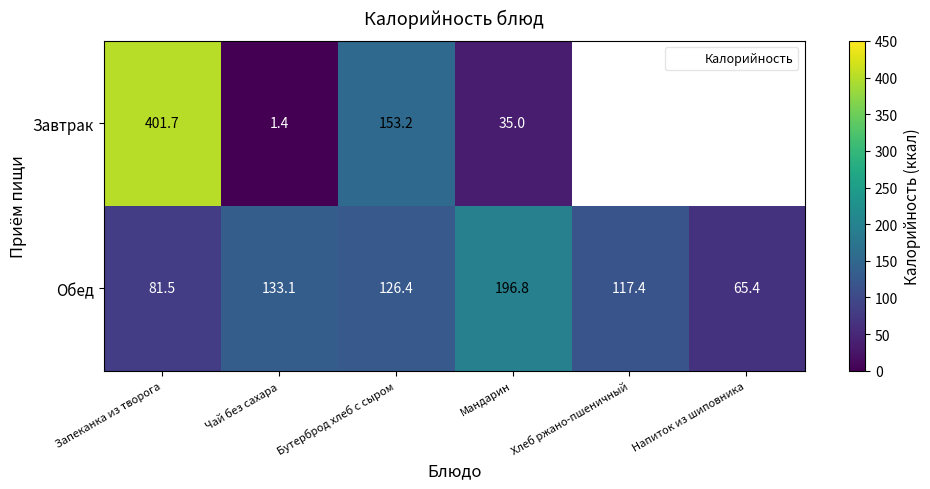

List the labels in order of Завтрак value, smallest first.

Хлеб ржано-пшеничный, Напиток из шиповника, Чай без сахара, Мандарин, Бутерброд хлеб с сыром, Запеканка из творога